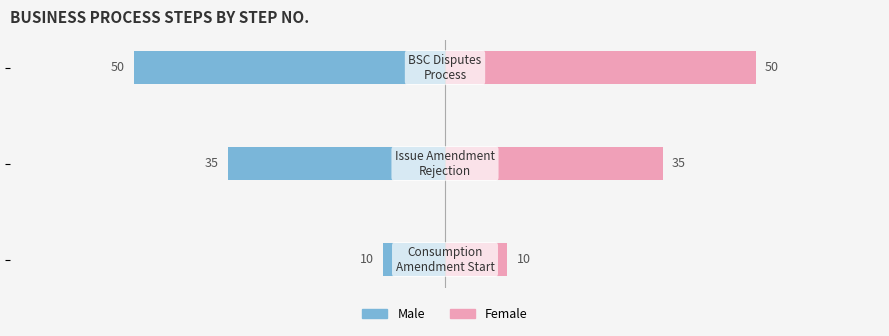

How many data points in Male are less than -35?

1